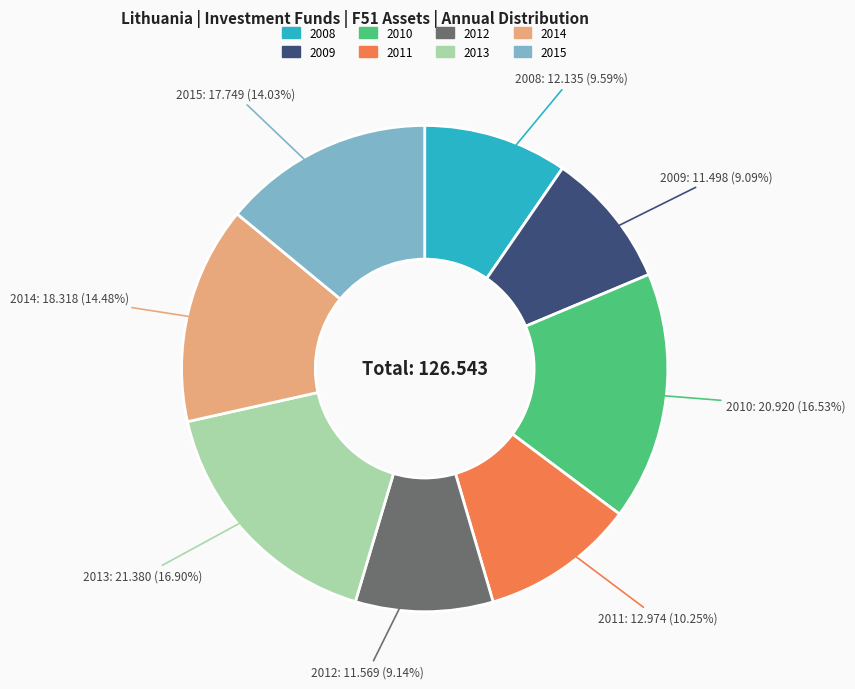

What is the ratio of the value at 2011 to the value at 2015?

0.7